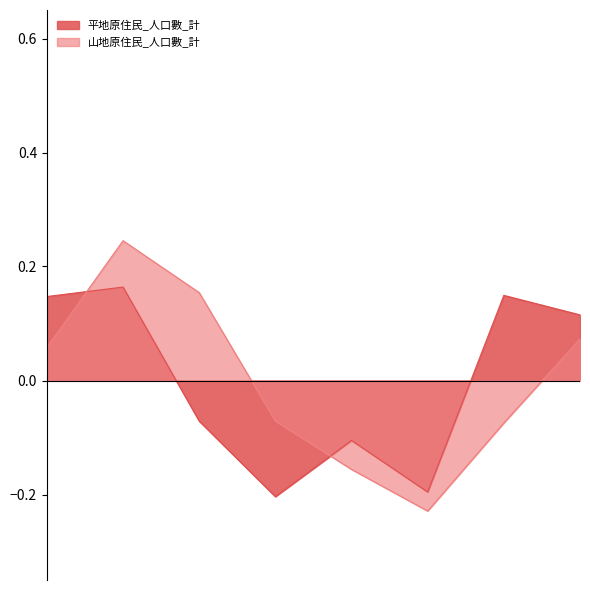

How many values in the 山地原住民_人口數_計 series exceed 0?

4